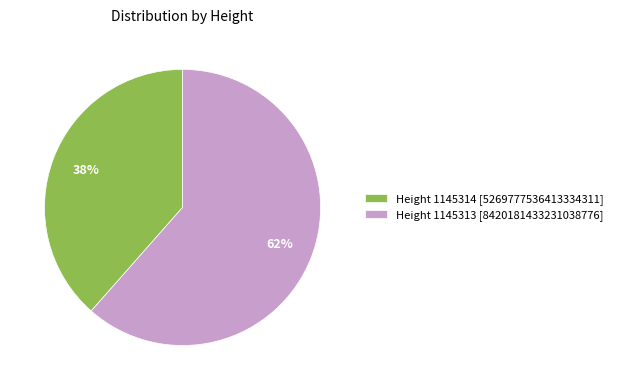

Which slice is the largest?

Height 1145313